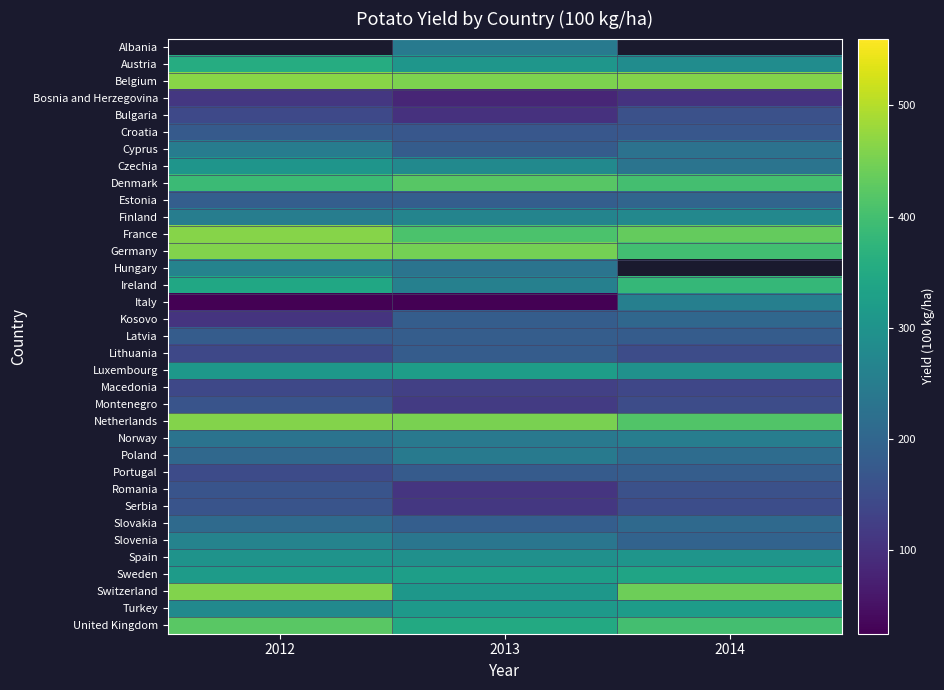

List the series in order of their peak value, lowest first.

Bosnia and Herzegovina, Albania, Macedonia, Bulgaria, Romania, Serbia, Montenegro, Croatia, Lithuania, Portugal, Latvia, Estonia, Kosovo, Slovakia, Poland, Cyprus, Norway, Italy, Hungary, Slovenia, Finland, Czechia, Spain, Turkey, Luxembourg, Sweden, Austria, Ireland, Denmark, United Kingdom, Germany, Switzerland, Netherlands, France, Belgium